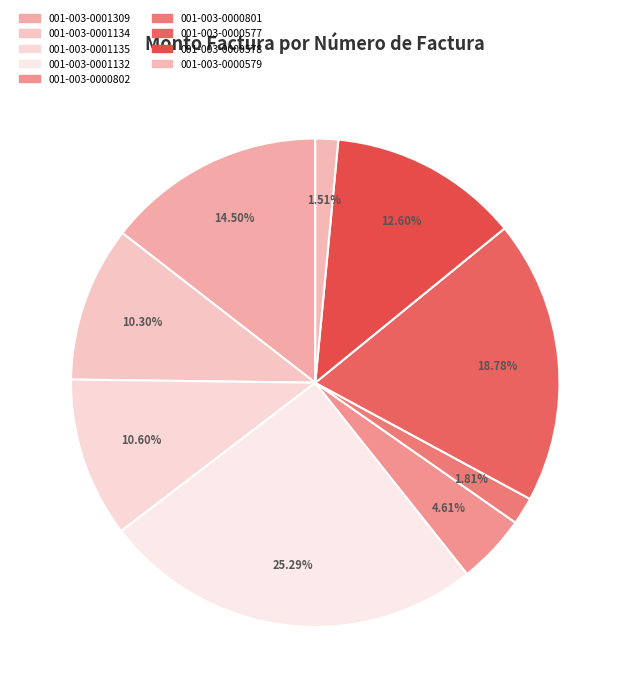

Which has a higher value, 001-003-0000579 or 001-003-0000802?

001-003-0000802